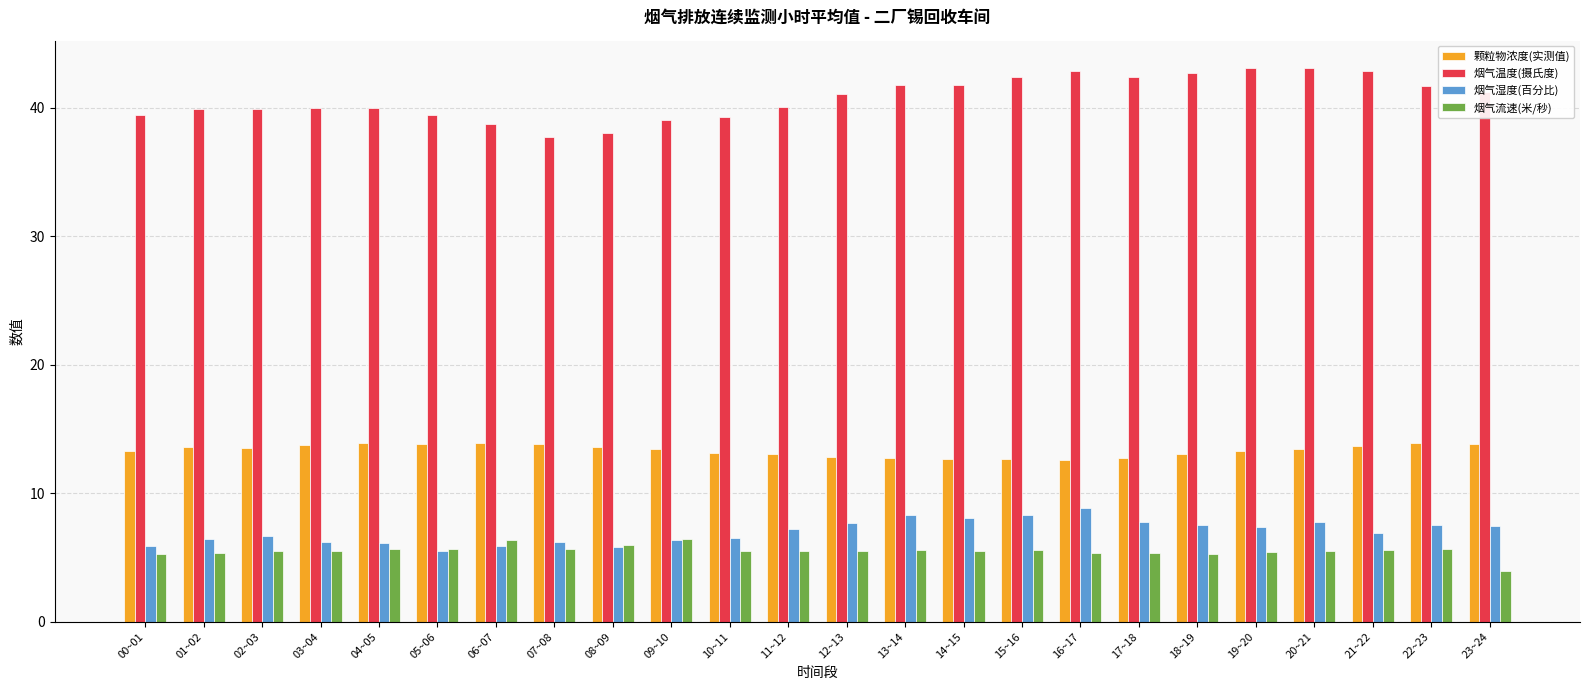

What is the sum of all 烟气流速(米/秒) values?

132.5